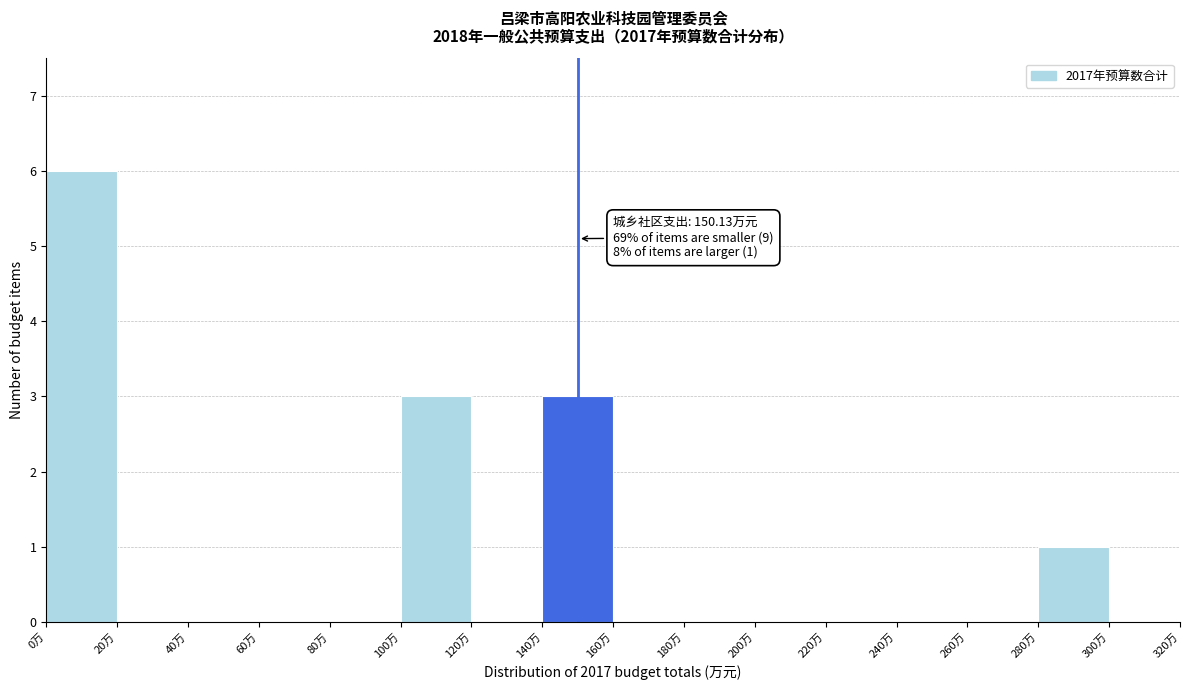

Over which range of the x-axis is the bar tallest?

0 to 20